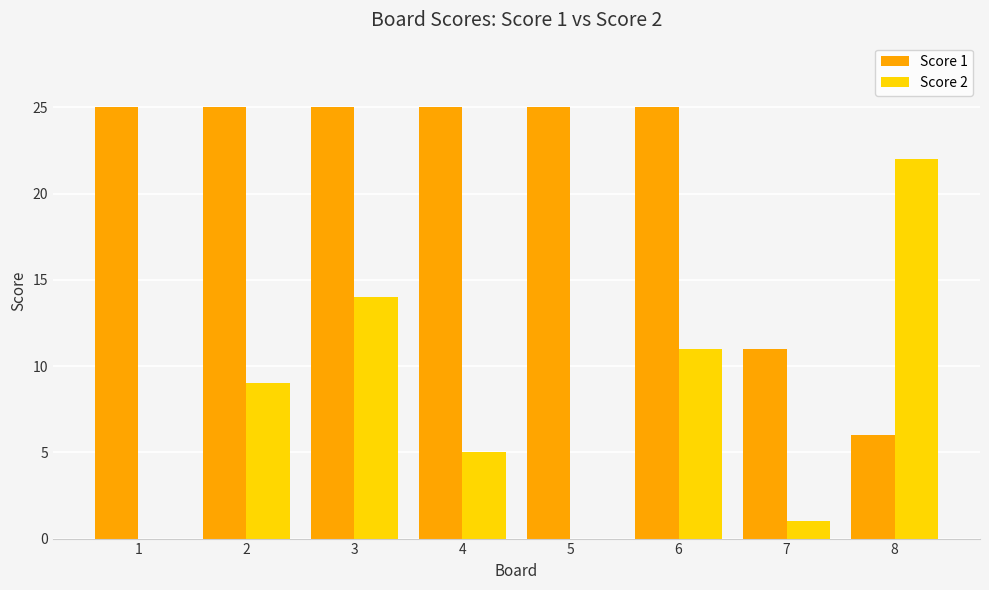

What is the approximate value of Score 2 at 8?

22